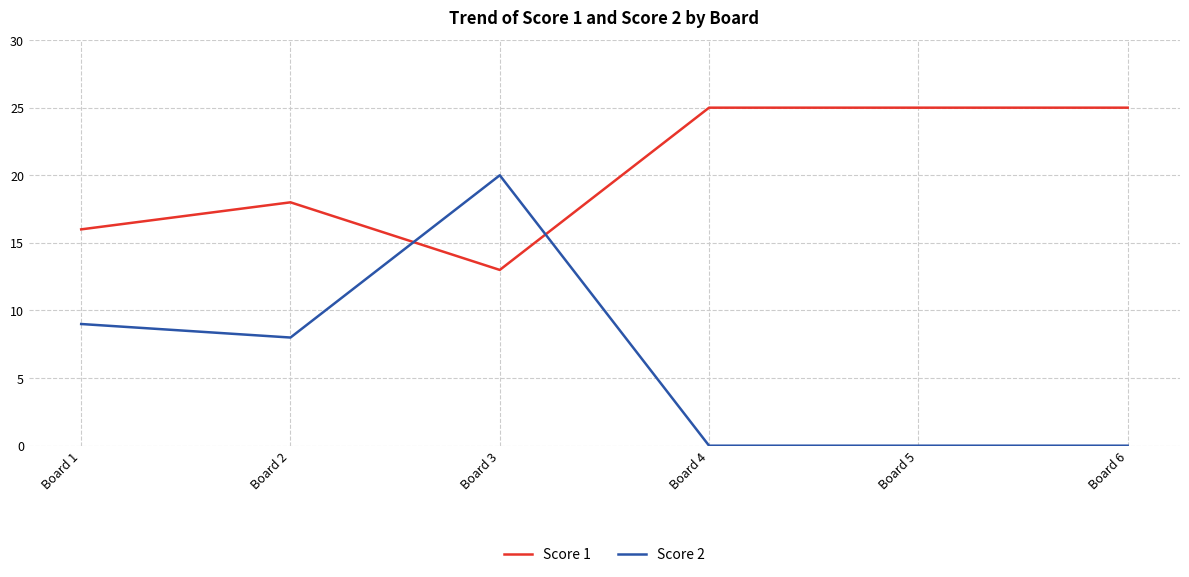

What is the maximum value shown in the chart?

25